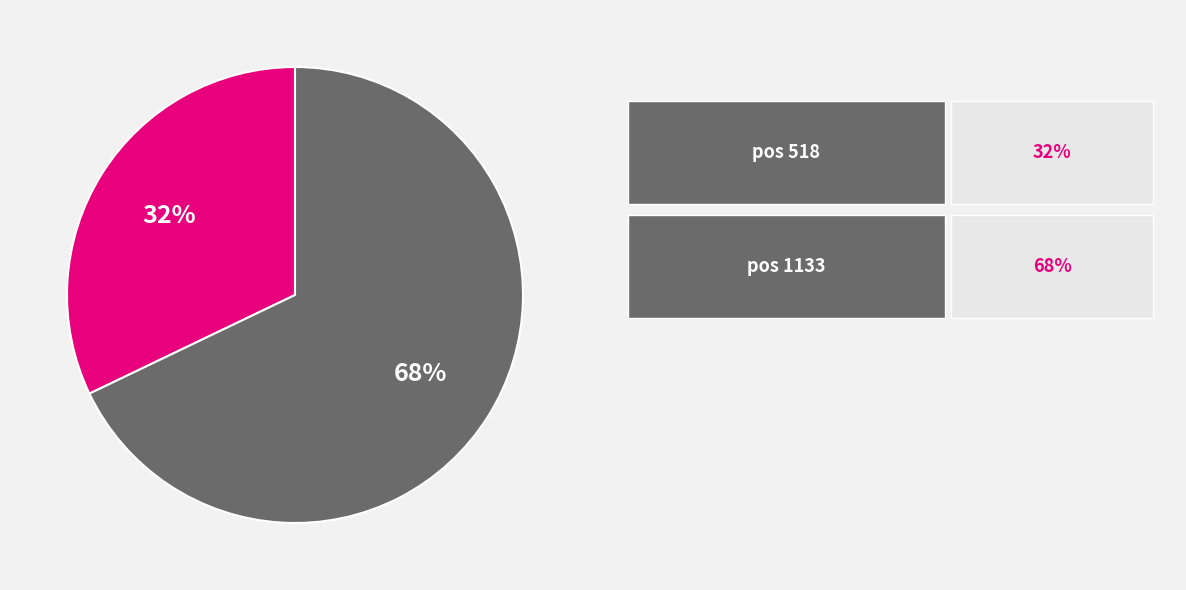

To the nearest percent, what is the difference between the largest and smallest slice percentages?

36%